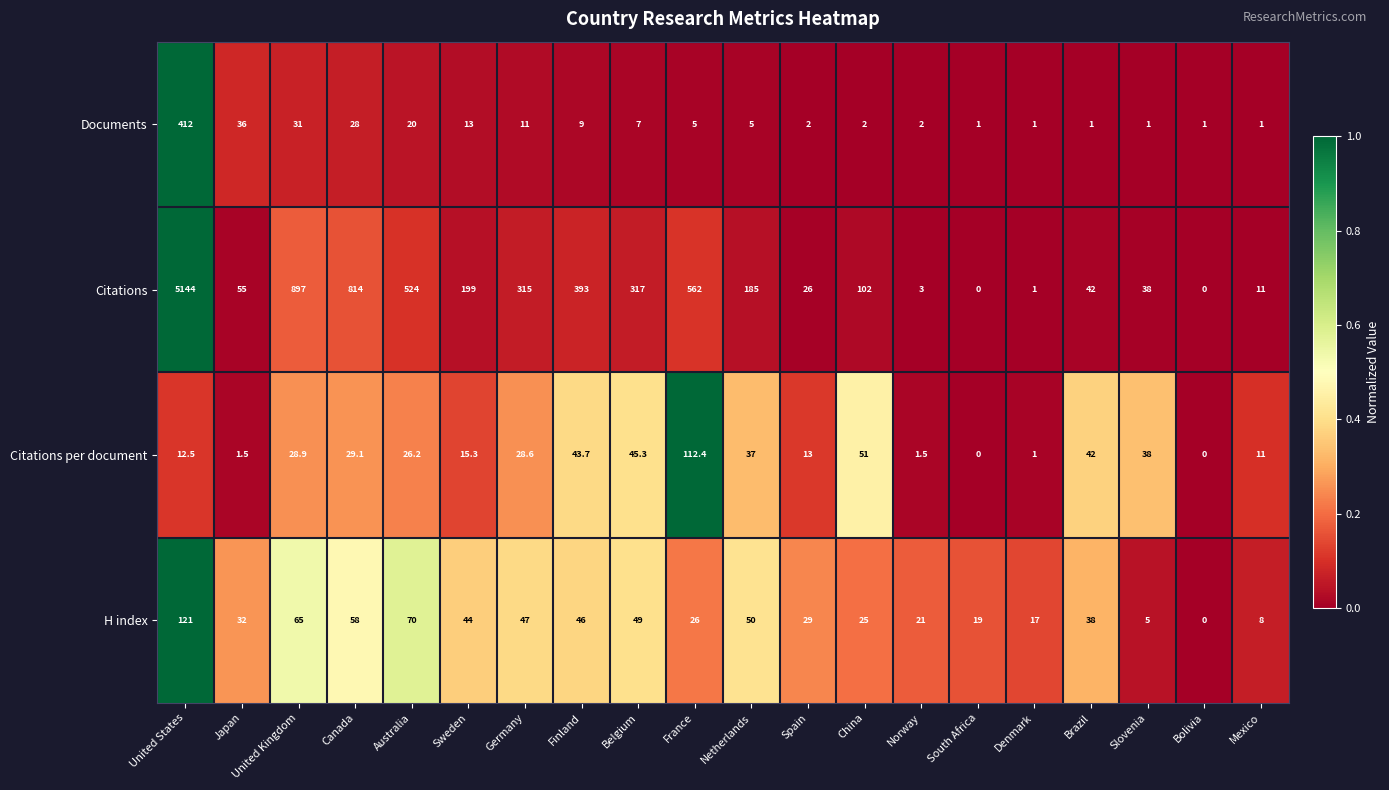

Which series changed the most between Japan and France?

Citations